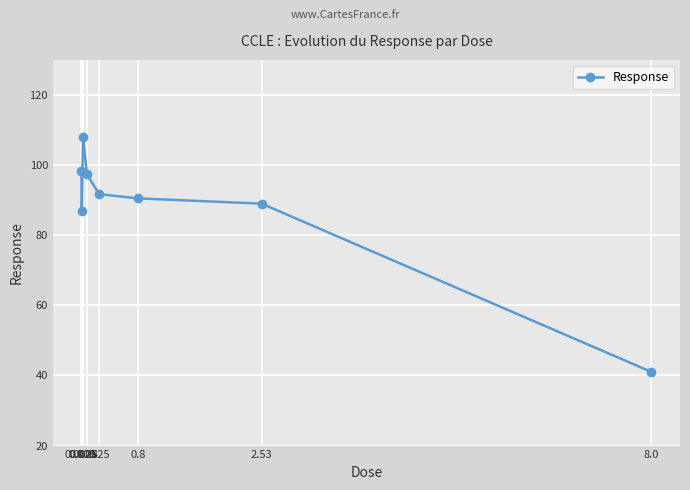

True or false: the data has more than 0 interior local peaks.

True